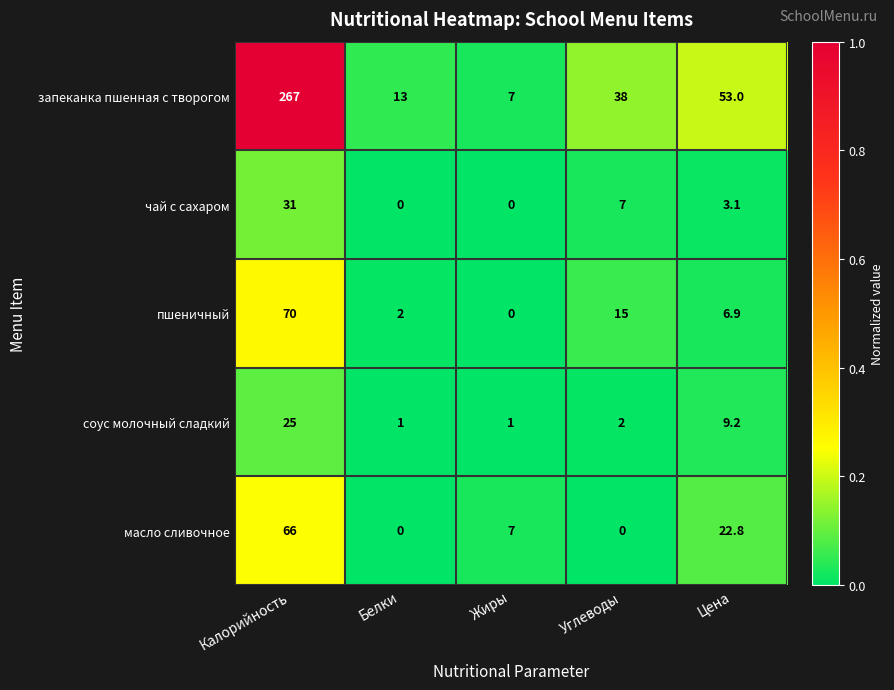

What is the difference between the highest and lowest values at Углеводы?

38.0